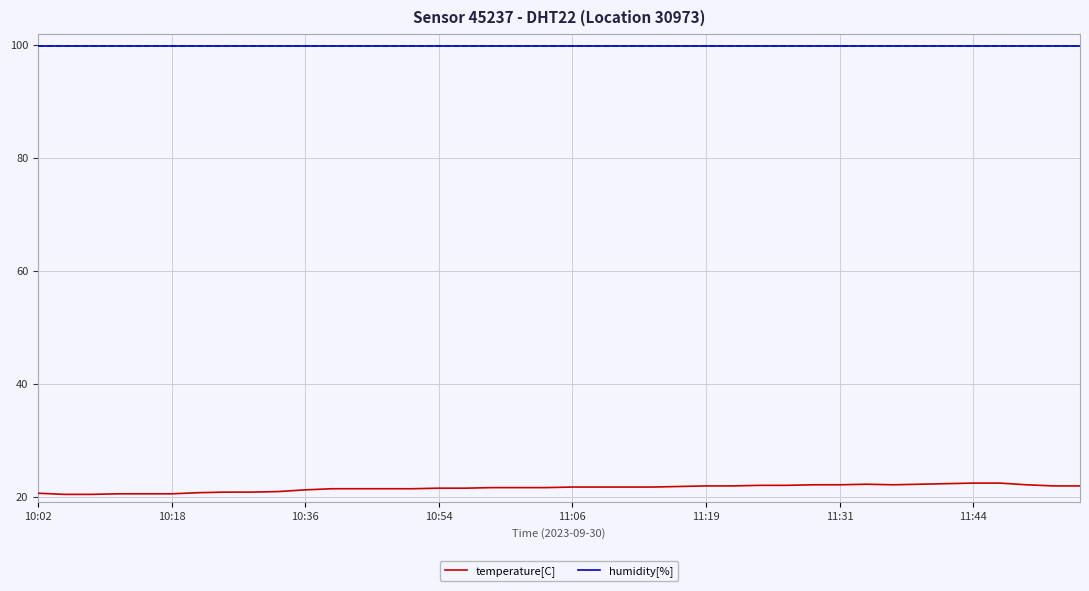

Which series has the largest range (max minus min)?

temperature[C]